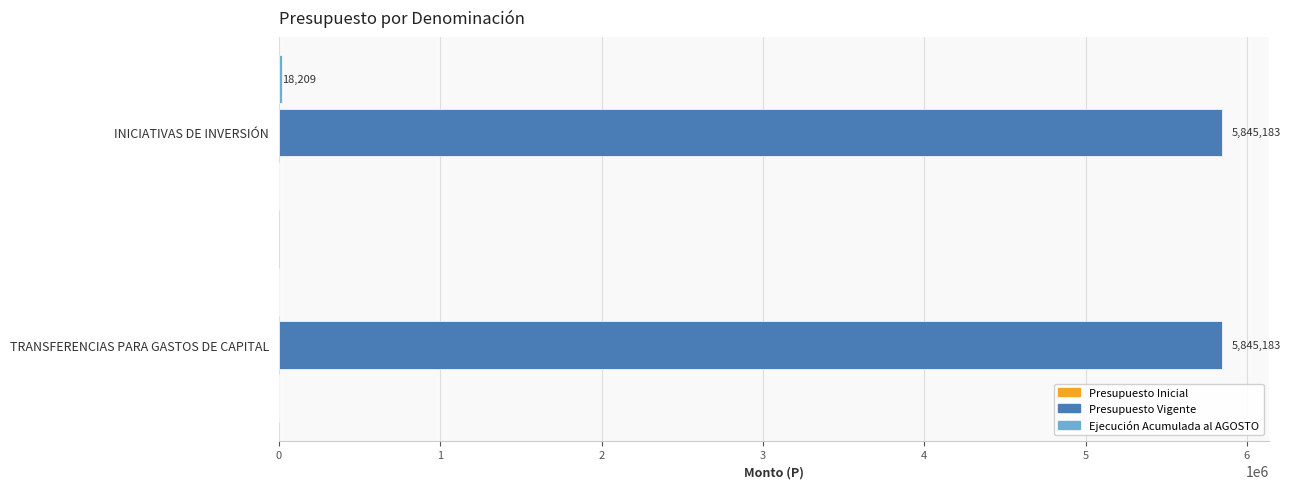

What is the sum of all Presupuesto Vigente values?

11690366